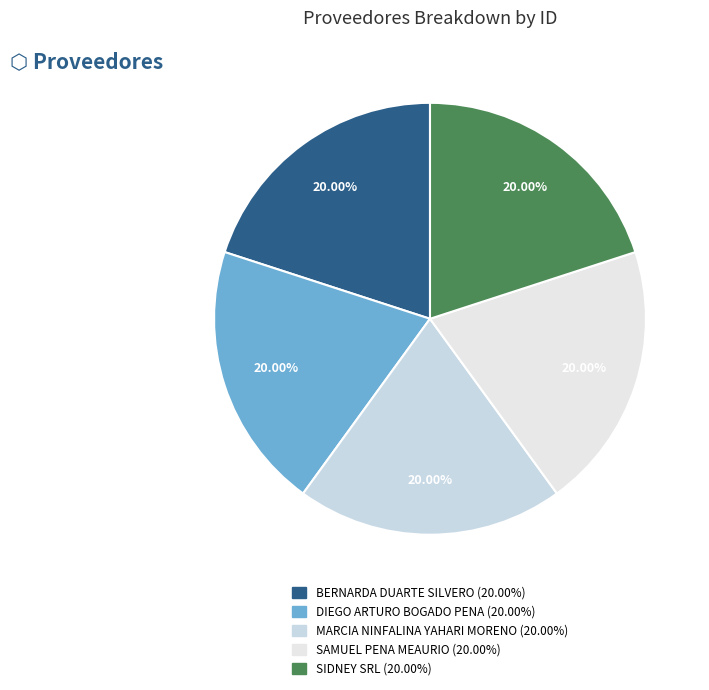

Between SIDNEY SRL and MARCIA NINFALINA YAHARI MORENO, which is larger?

SIDNEY SRL